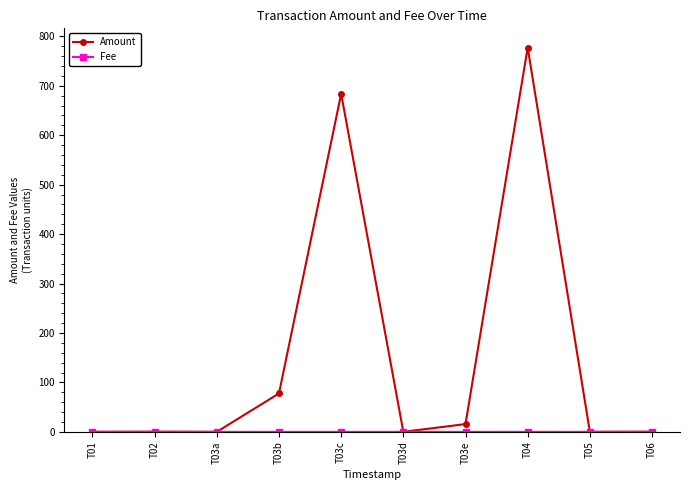

What is the maximum value shown in the chart?

777.3